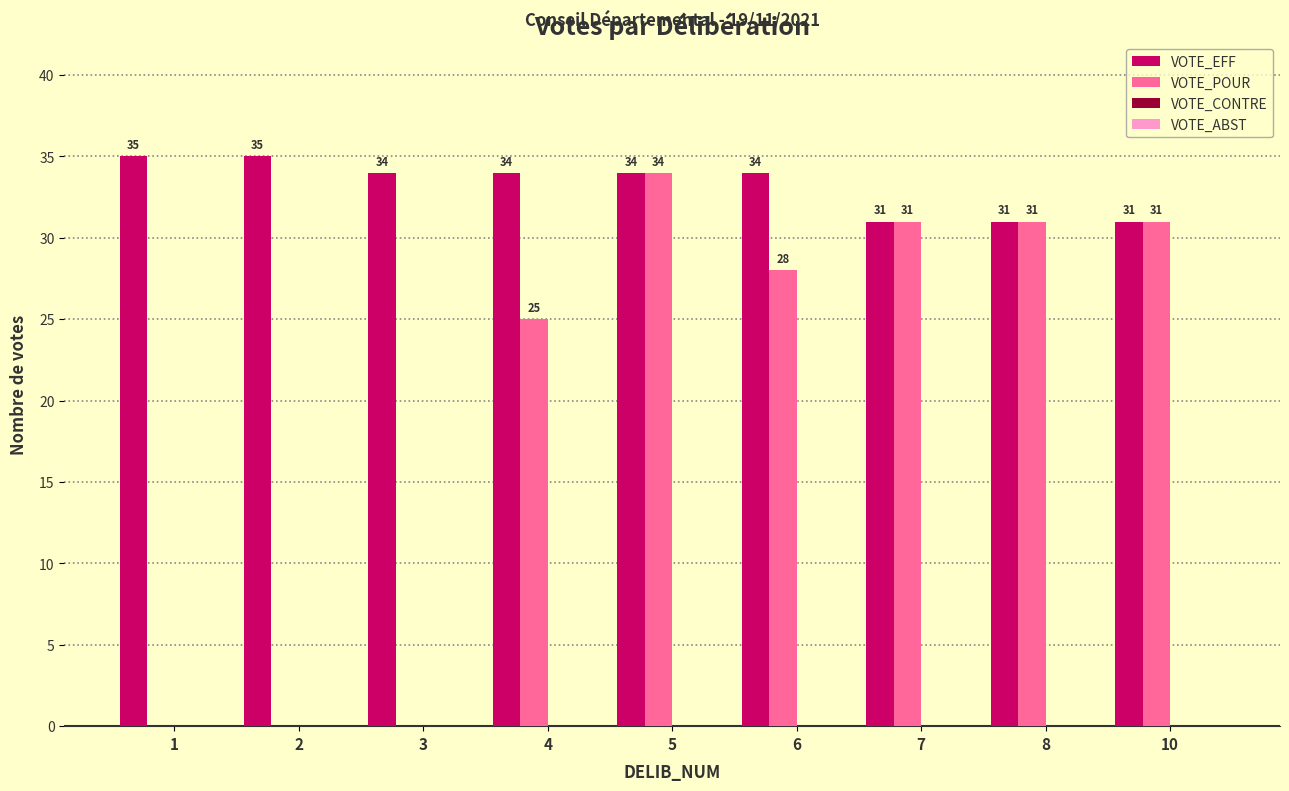

Which series has the largest total across all categories?

VOTE_EFF